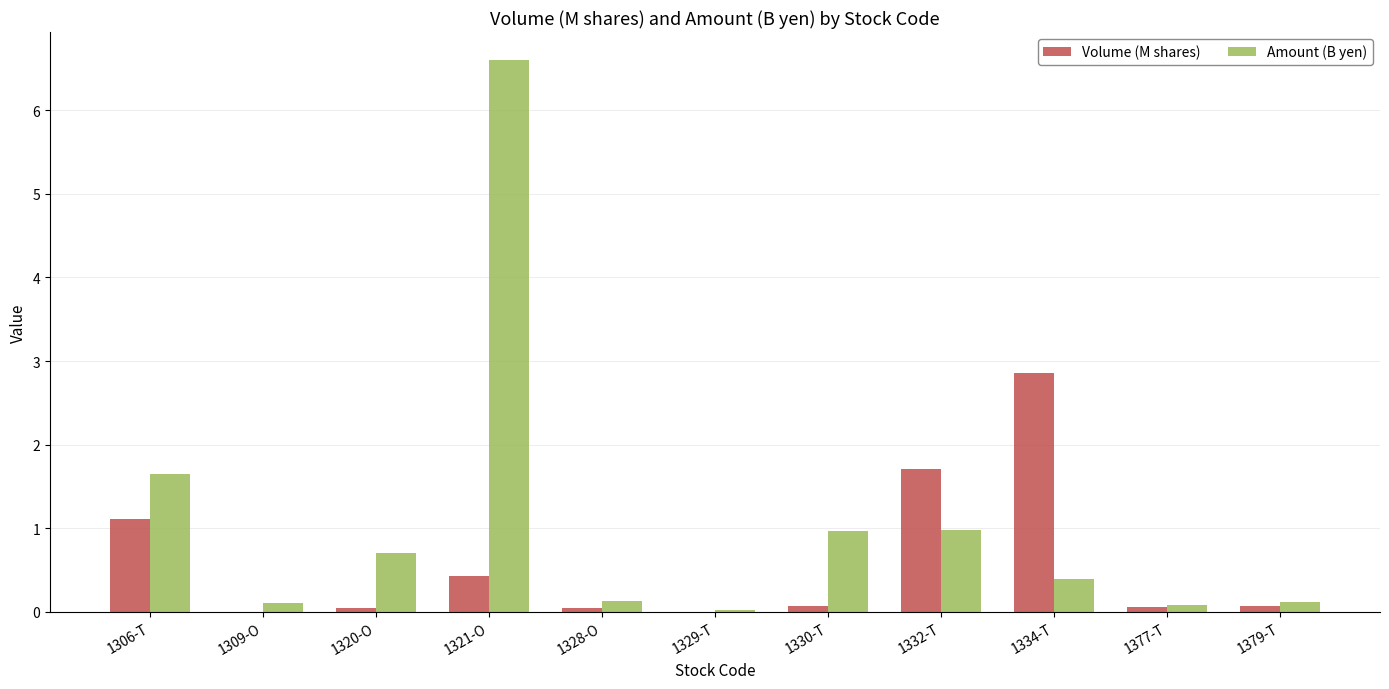

True or false: Volume (M shares) has a value of 0.1 at 1377-T.

True